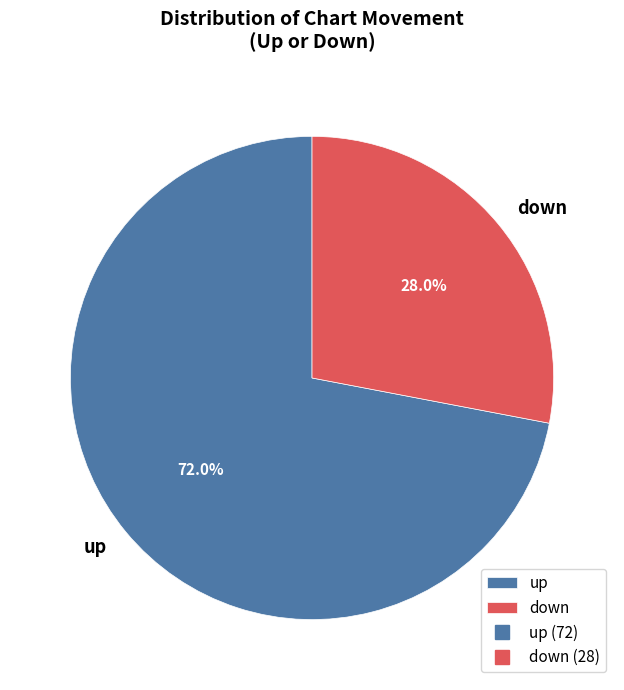

The down slice represents 23% of the pie. True or false?

False